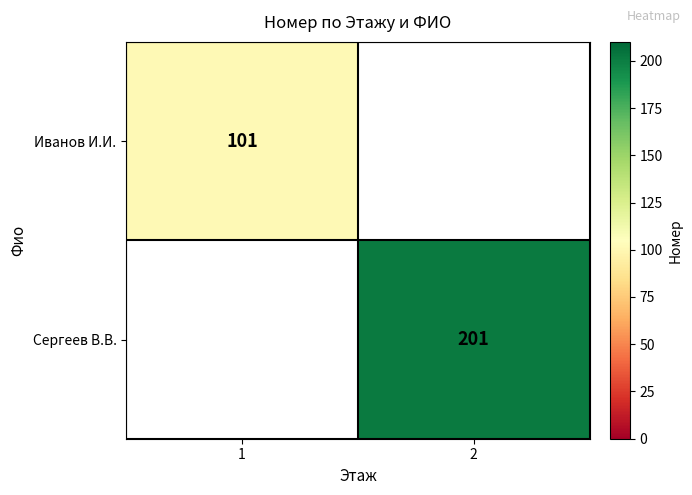

The Иванов И.И. series shows 101 at 1. True or false?

True